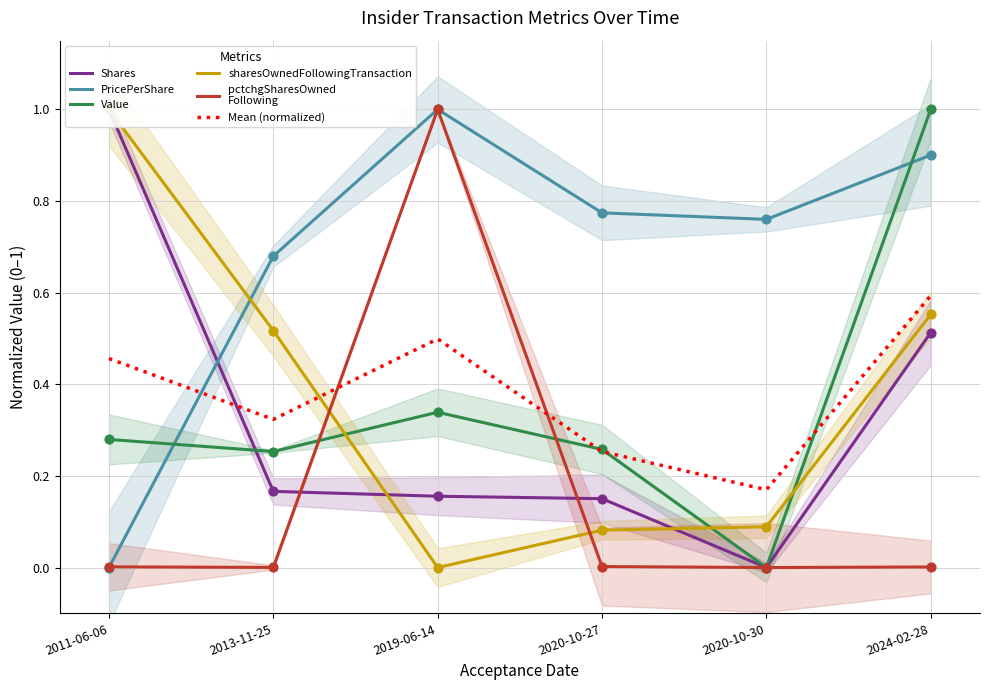

Which series has the largest total across all categories?

PricePerShare